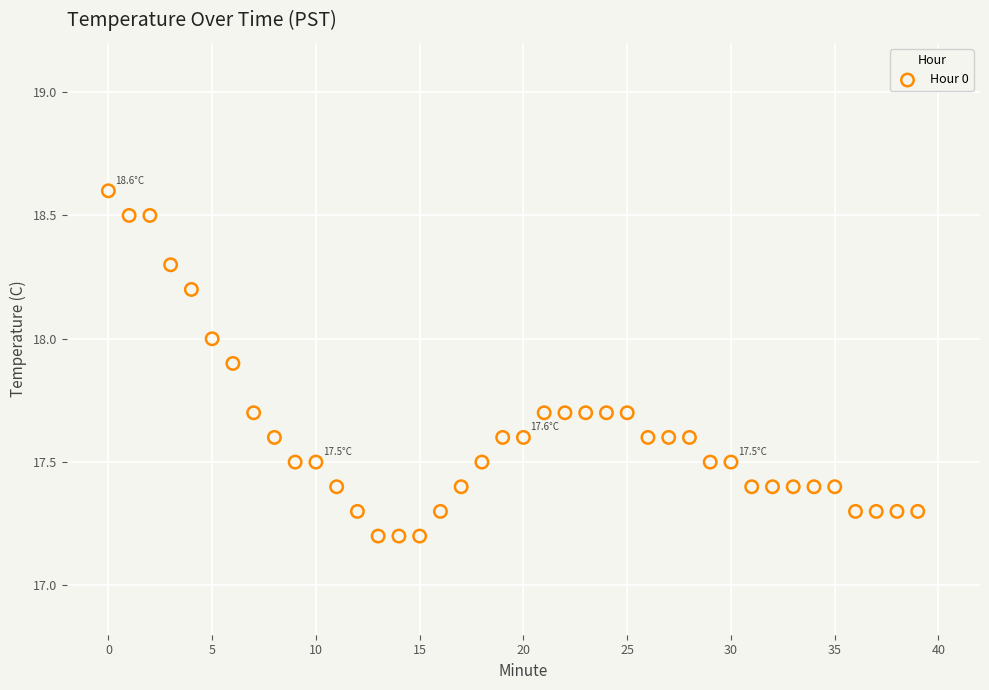

What is the range of Y values (max minus min)?

1.4